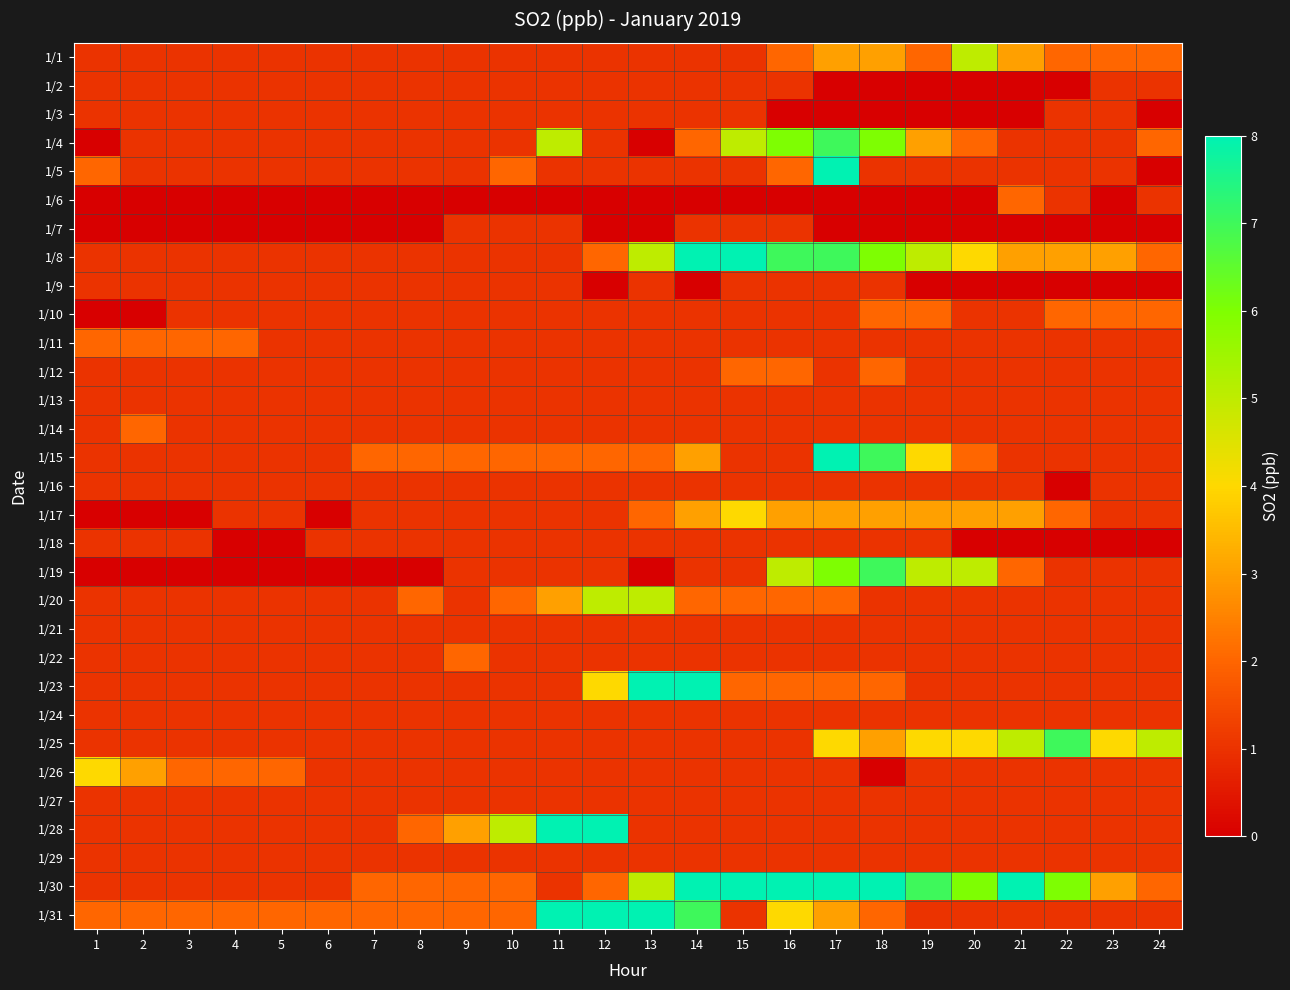

What is the total value across all series at 1?

31